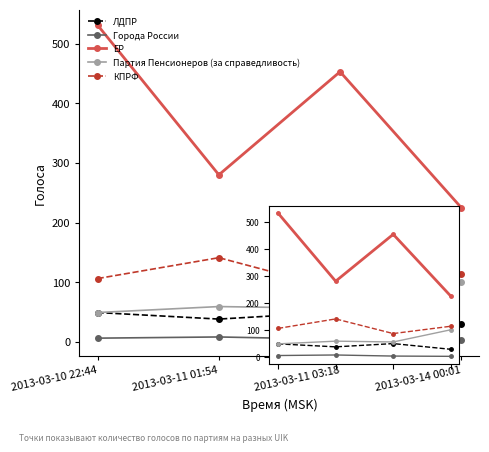

How many values in the ЕР series exceed 453?

1